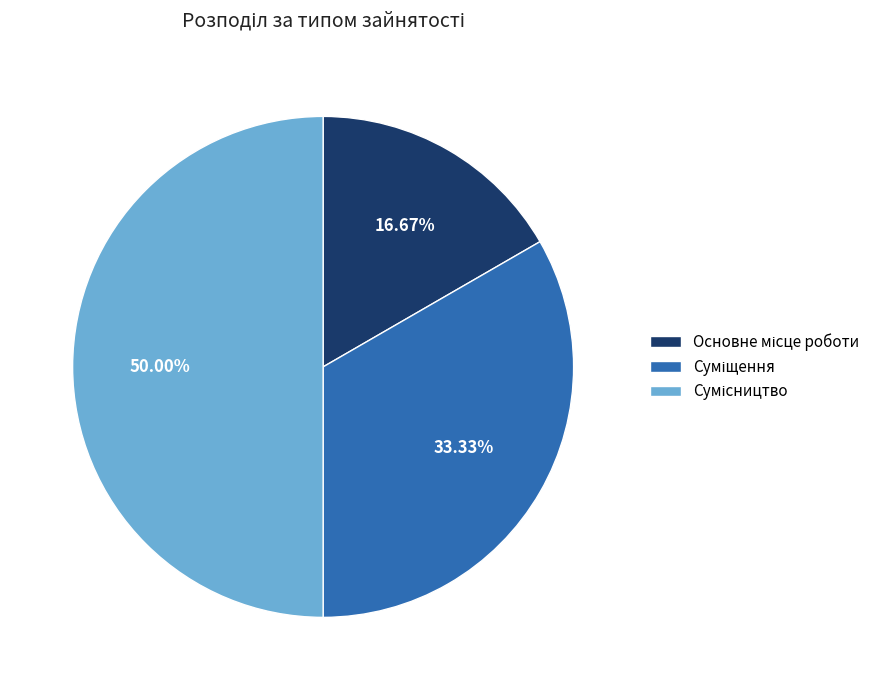

What is the smallest slice in the pie chart?

Основне місце роботи